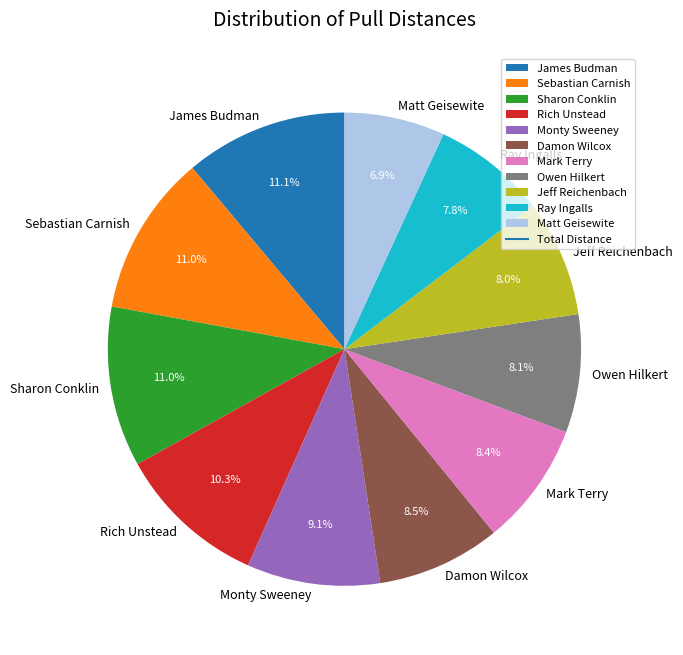

Which has a higher value, Sharon Conklin or Damon Wilcox?

Sharon Conklin